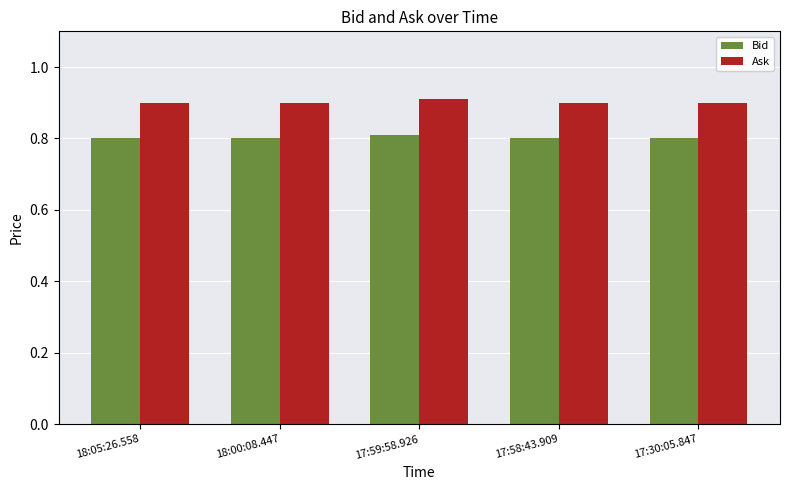

What is the average value of the Ask series?

0.9